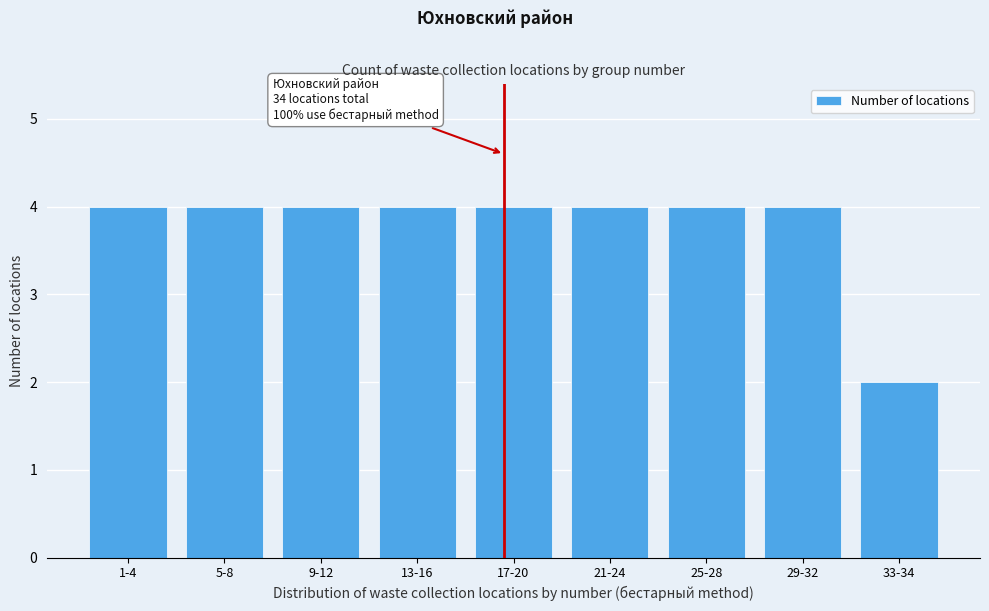

Reading left to right, transcribe all the data shown in this chart.

4	4	4	4	4	4	4	4	2